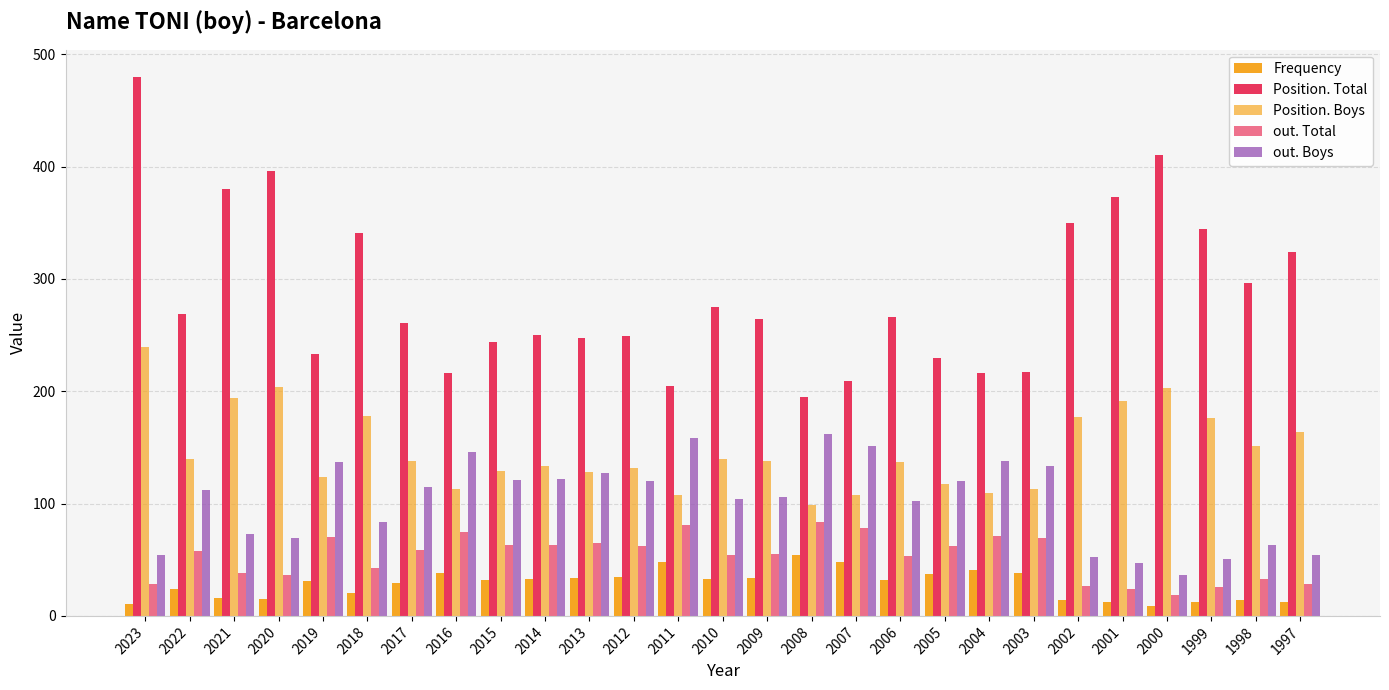

Count the number of data series in this chart.

5